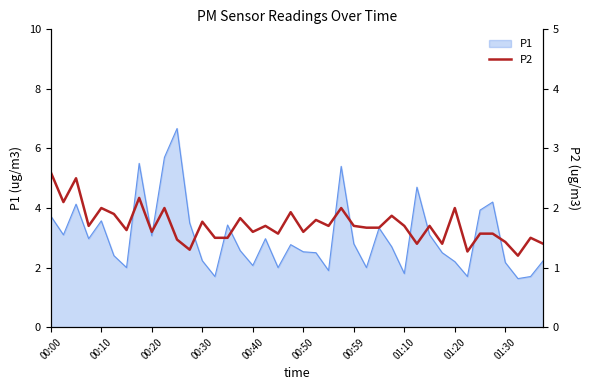

Is it true that P1 equals 3.5 at 01:30?

False